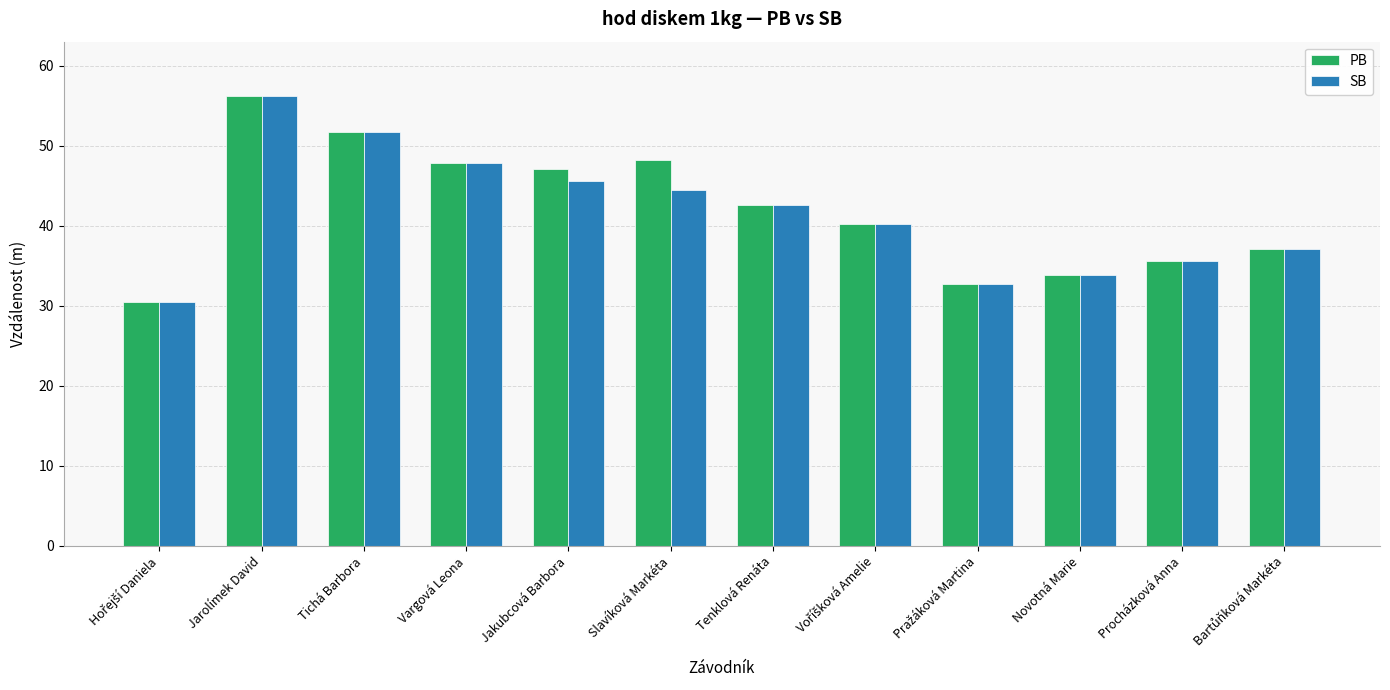

What is the greatest value displayed?

56.3